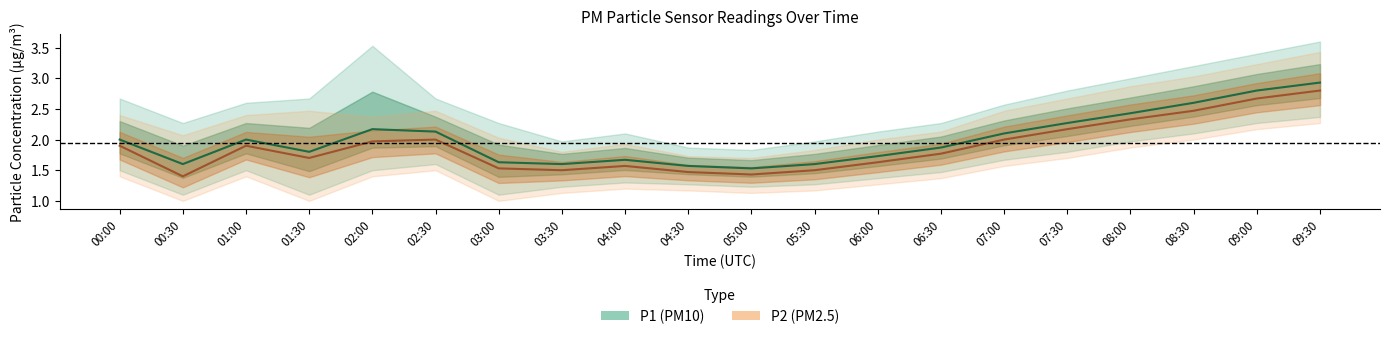

True or false: P2 and P1 intersect in this chart.

False